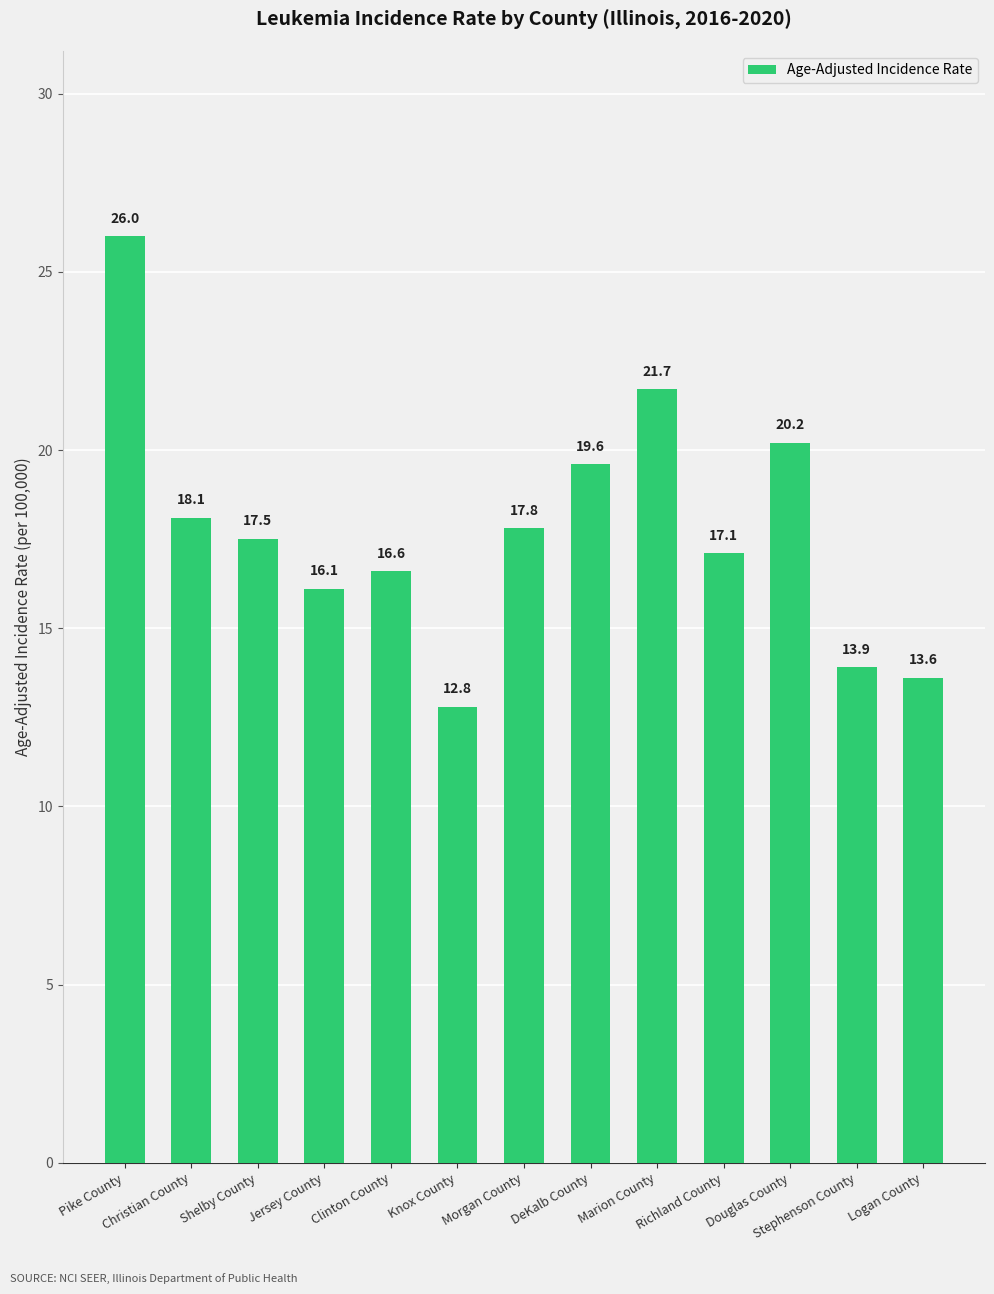

Read the value at Stephenson County.

13.9